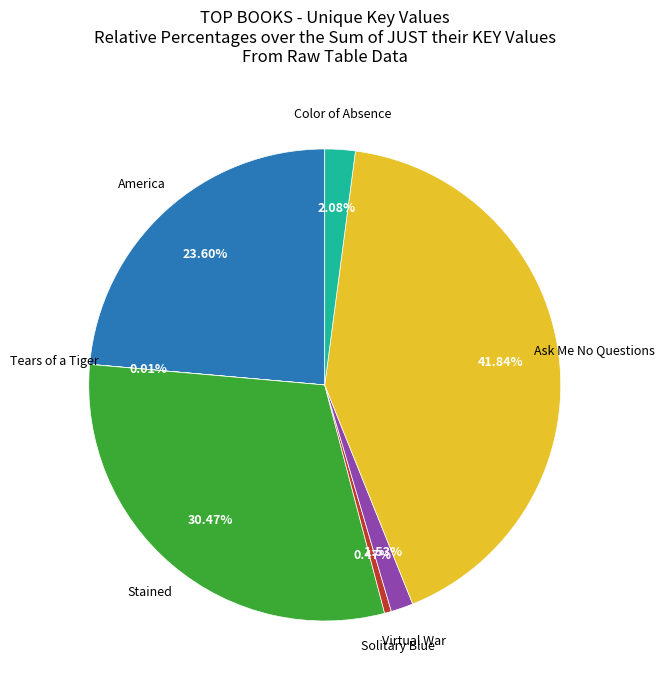

How much of the chart is everything except Ask Me No Questions?

58.2%